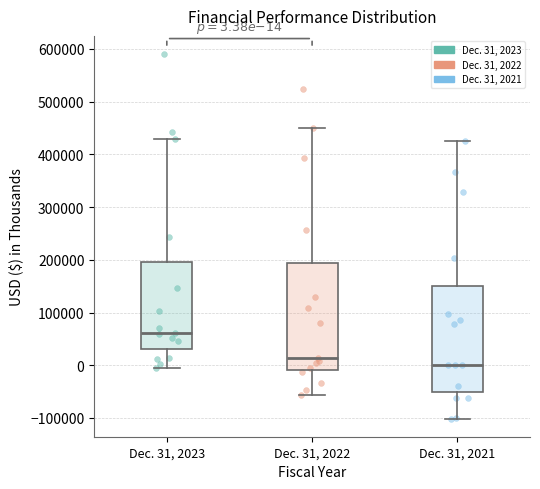

Which box's median line is the highest?

Dec. 31, 2023